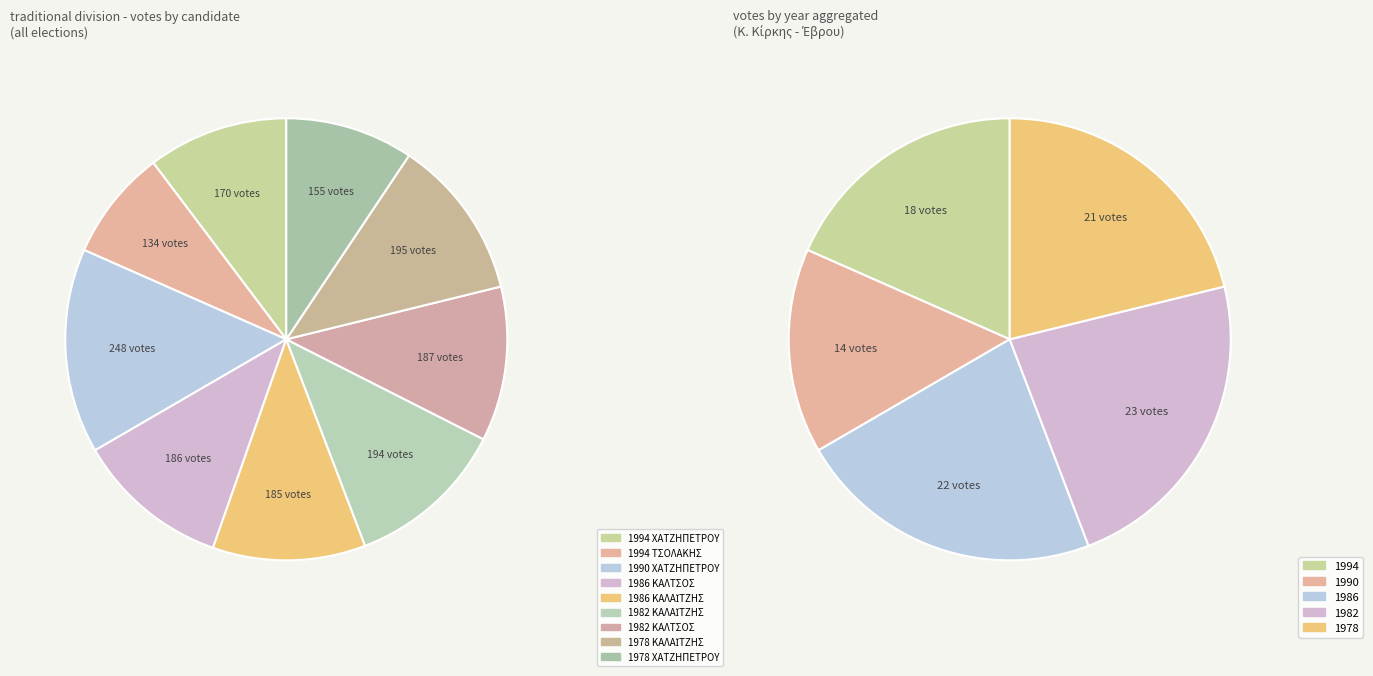

How many segments does this pie chart have?

9